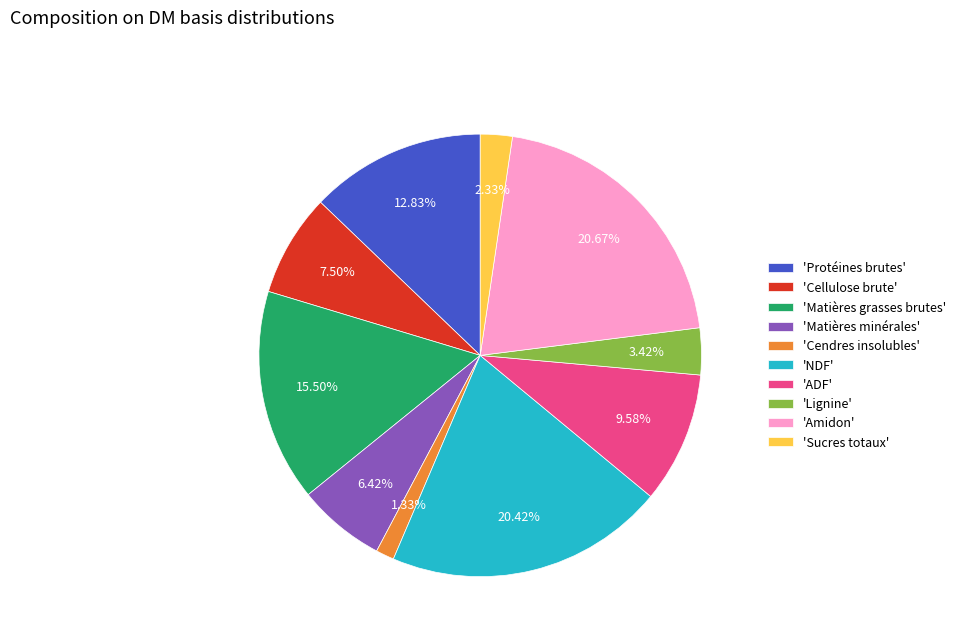

Which category has the smallest portion of the pie?

'Cendres insolubles'